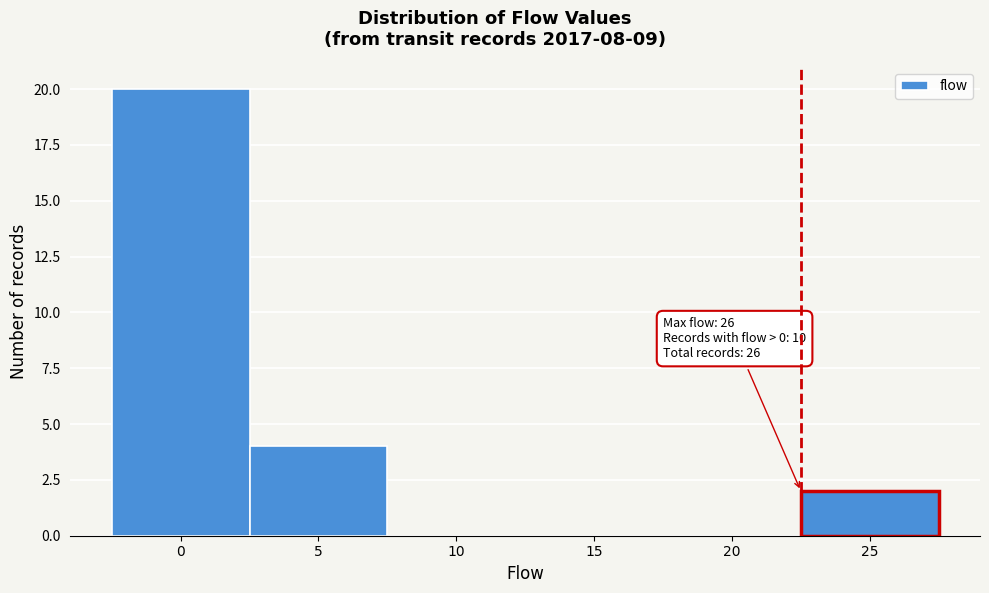

Reading left to right, extract all data points from this chart.

0=20	5=4	10=0	15=0	20=0	25=2